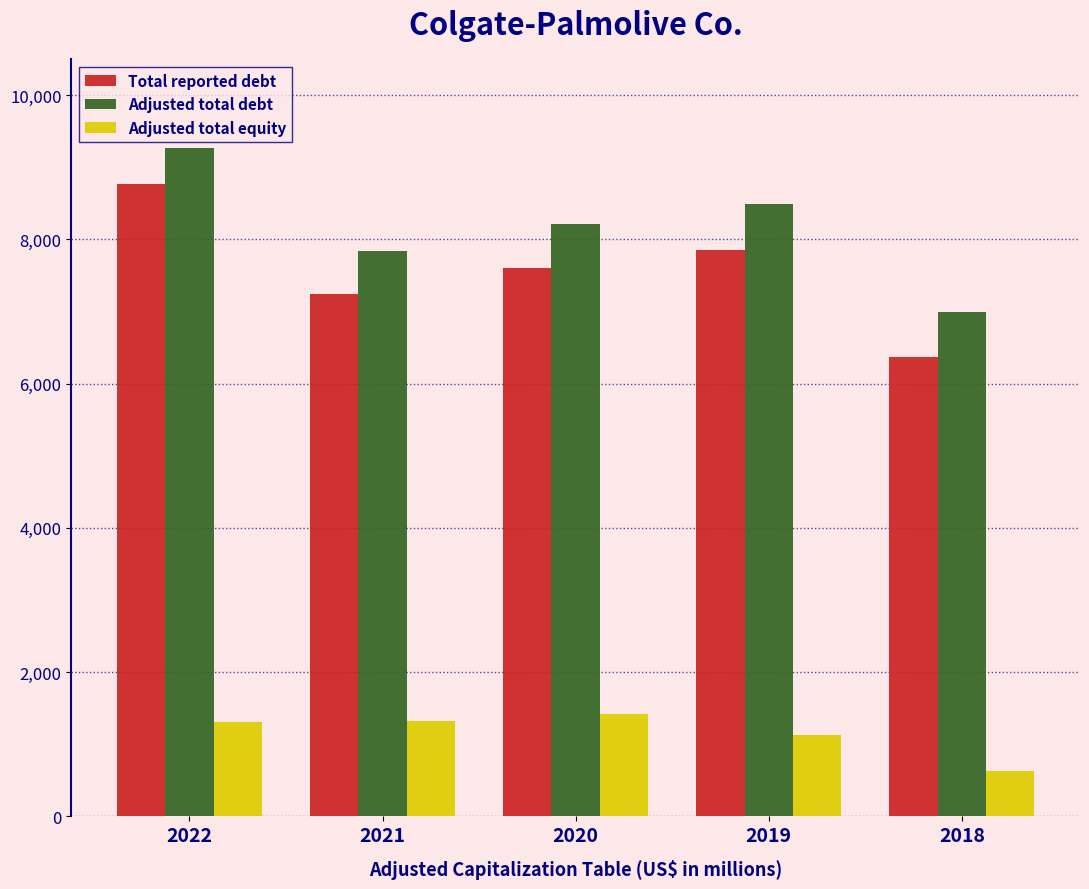

At 2022, list the series in order from smallest to largest.

Adjusted total equity, Total reported debt, Adjusted total debt